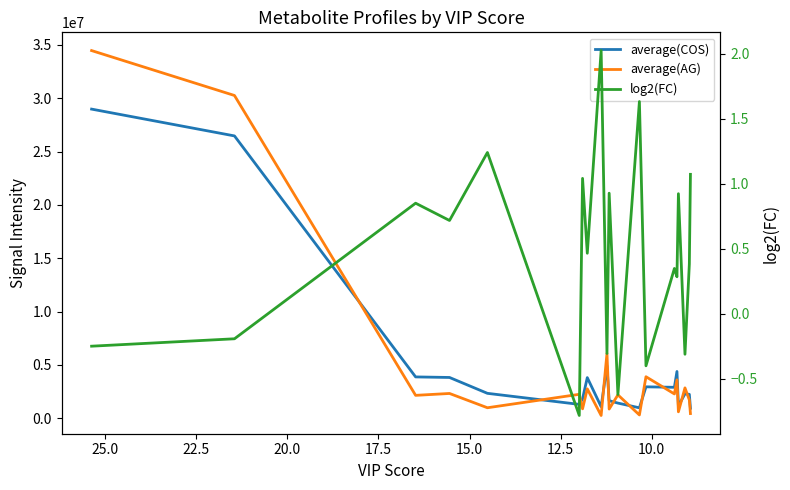

How many interior local valleys does the average(AG) series have?

8